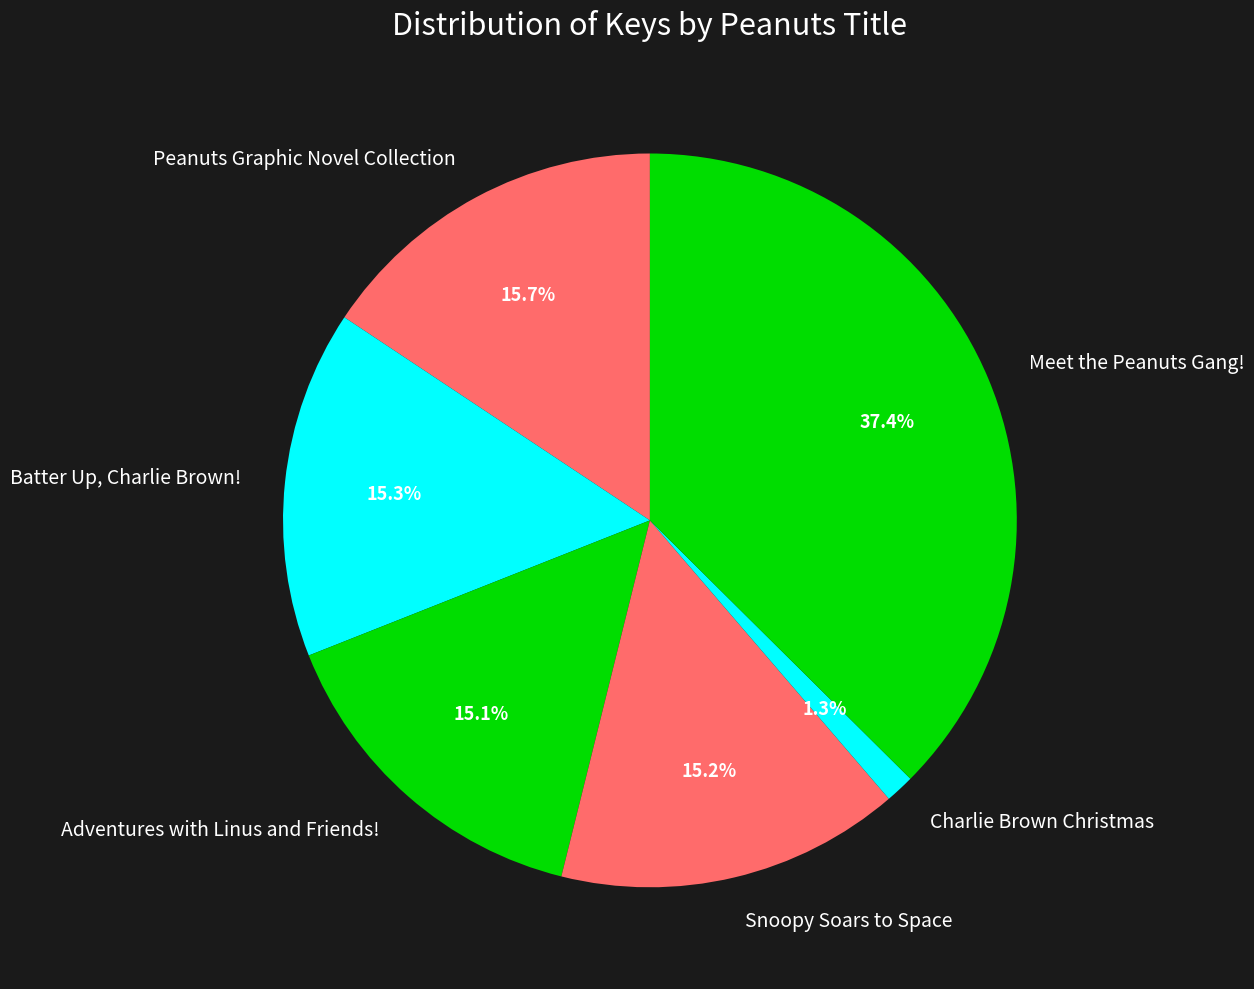

Which slice is the smallest?

Charlie Brown Christmas